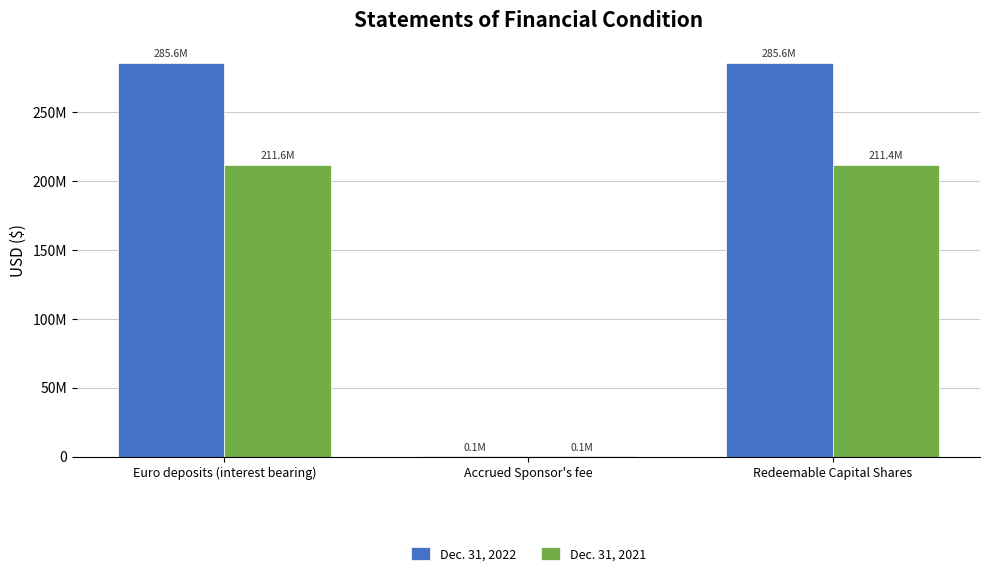

Between Euro deposits (interest bearing) and Redeemable Capital Shares, which is larger?

Redeemable Capital Shares